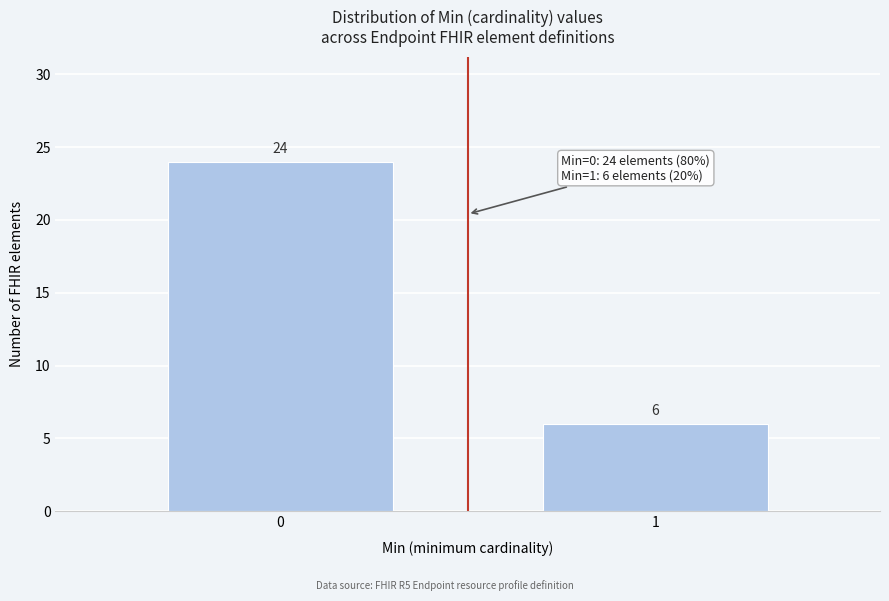

Reading left to right, extract all data points from this chart.

24	6